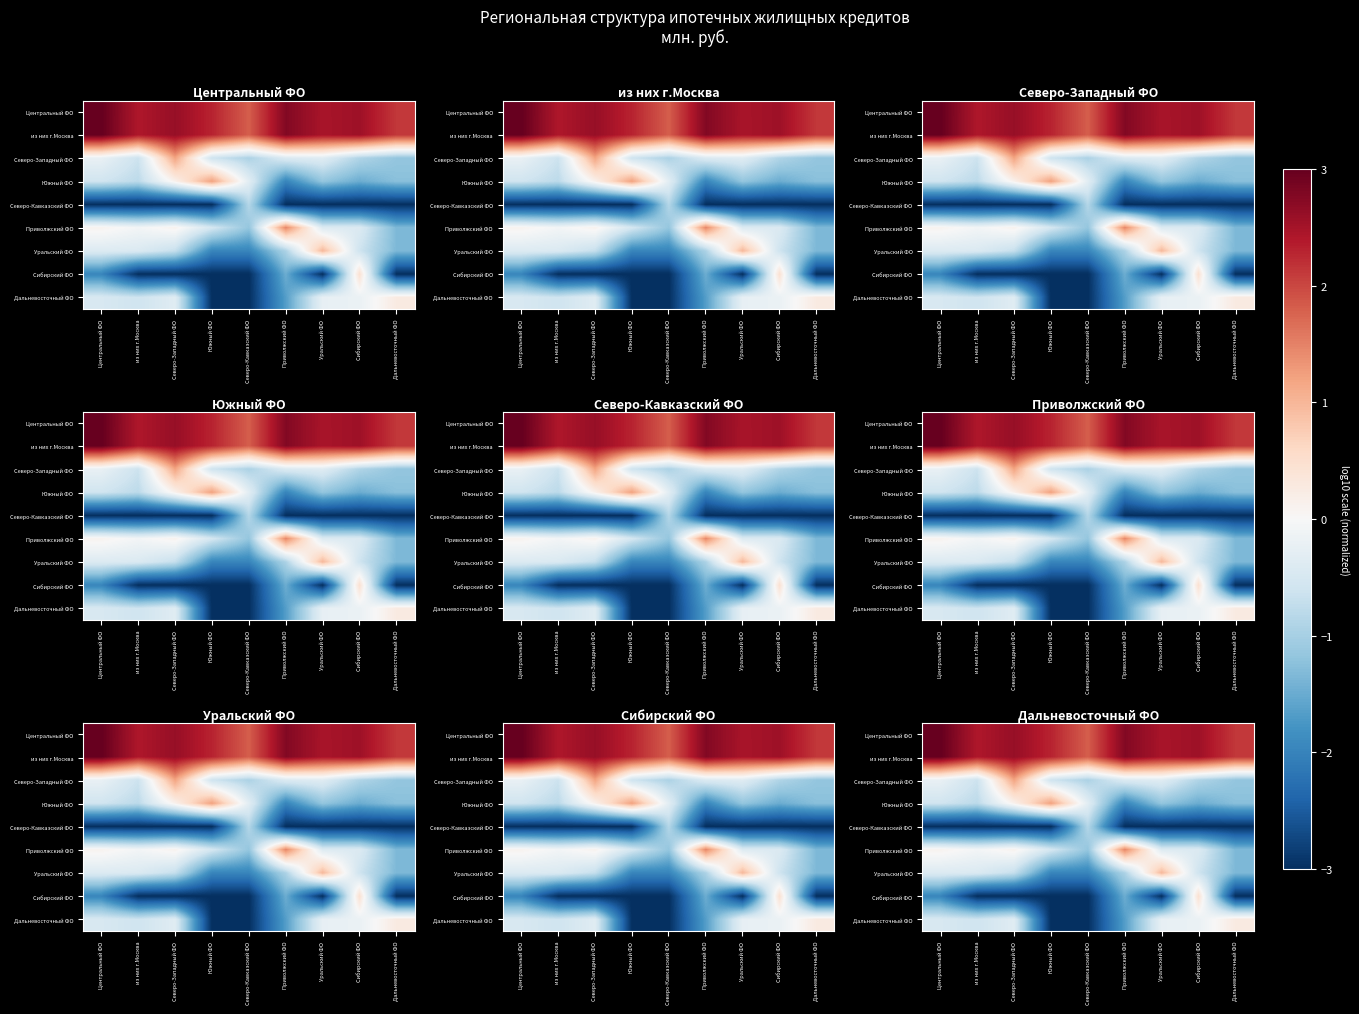

Between Северо-Кавказский ФО and Сибирский ФО, which is larger?

Сибирский ФО